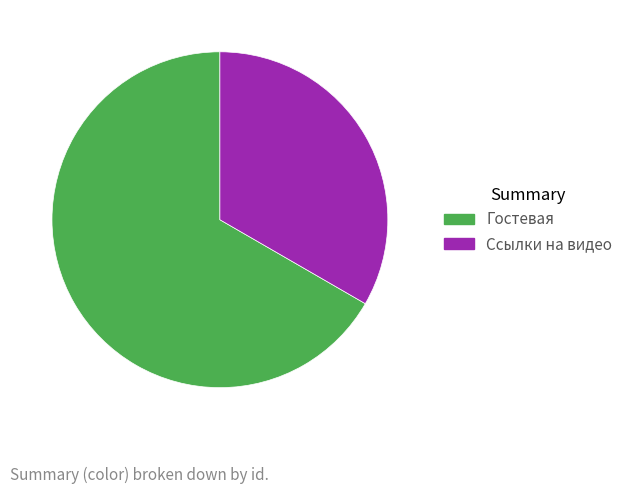

How many segments does this pie chart have?

2